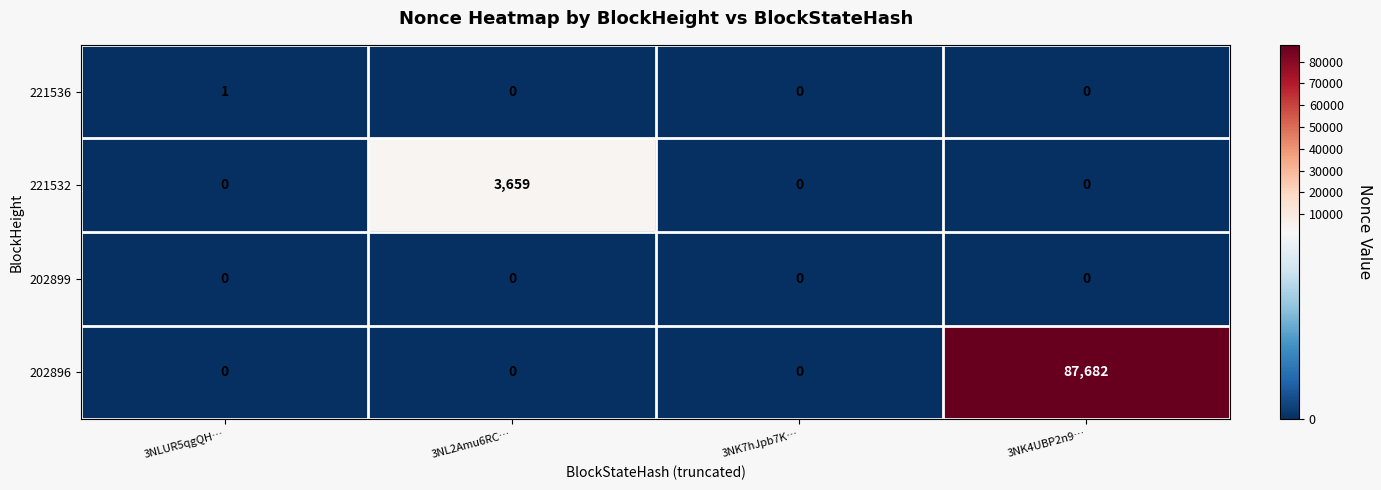

What is the maximum value shown in the chart?

87682